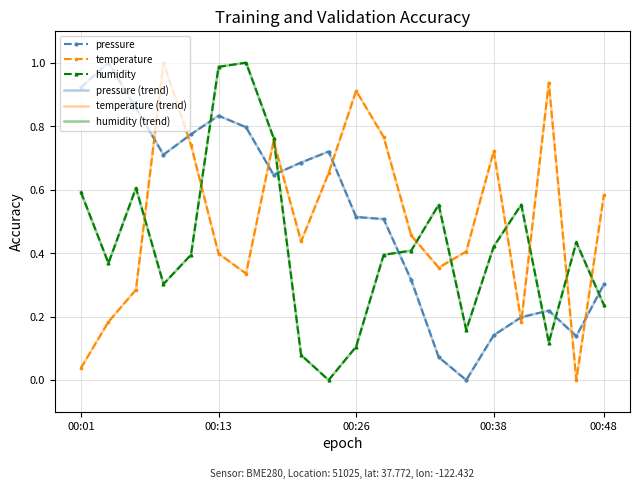

What are all the series names shown in the legend?

pressure, temperature, humidity, pressure (trend), temperature (trend), humidity (trend)